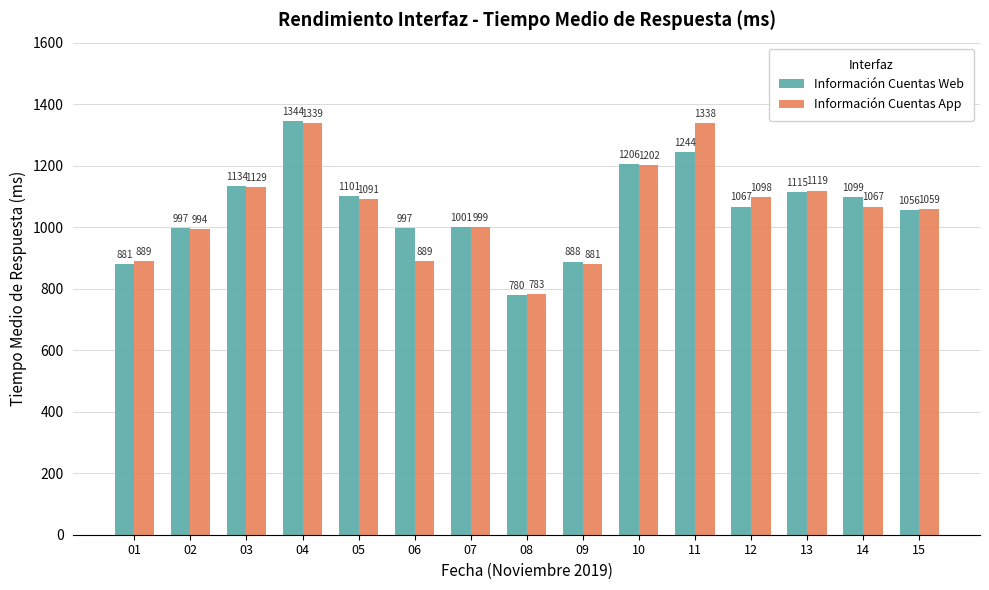

What is the difference between the Información Cuentas App values at 07 and 08?

216.0